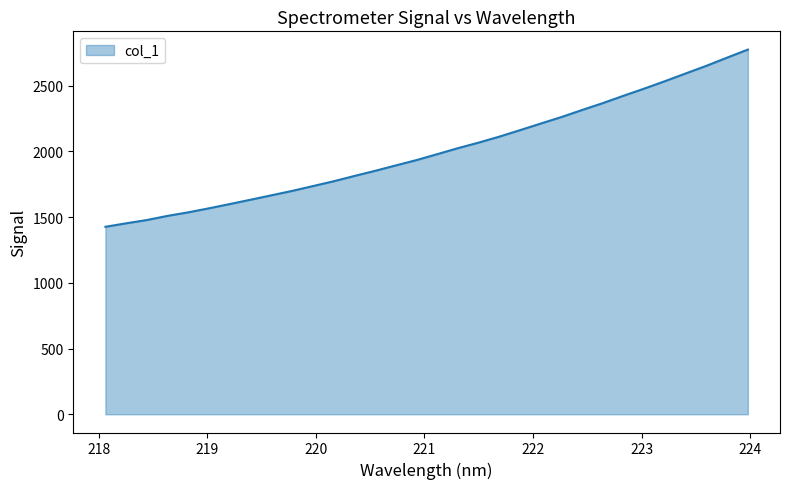

What is the greatest value displayed?

2773.3